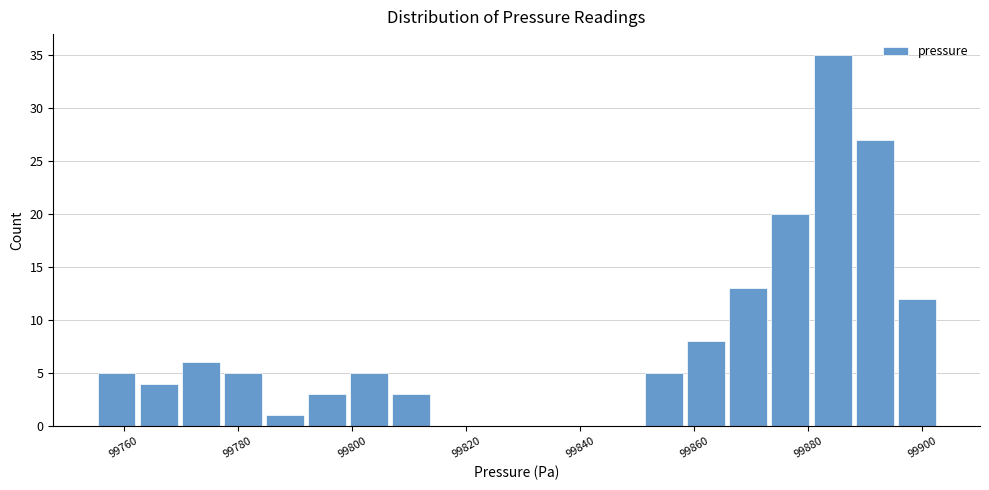

Read against the x-axis, roughly where is the centre of the tallest bar?

99884